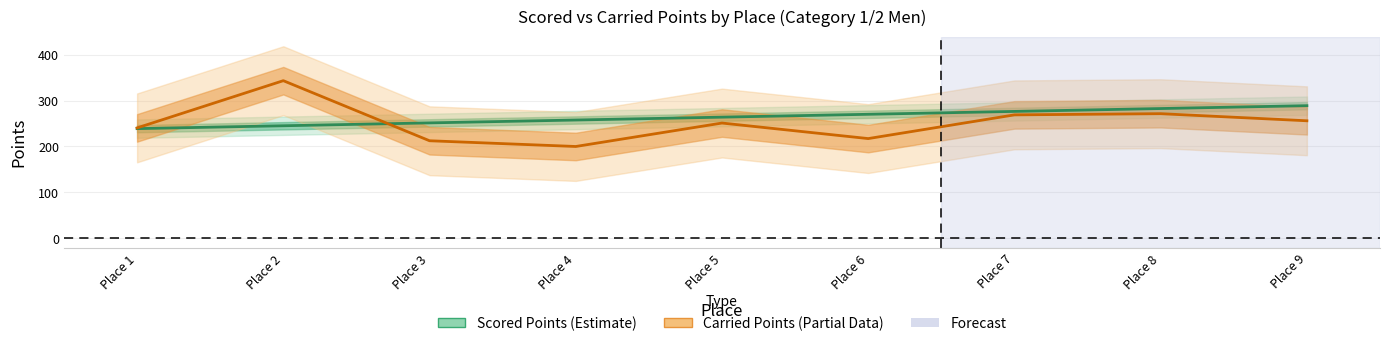

How many data points does each series have?

9